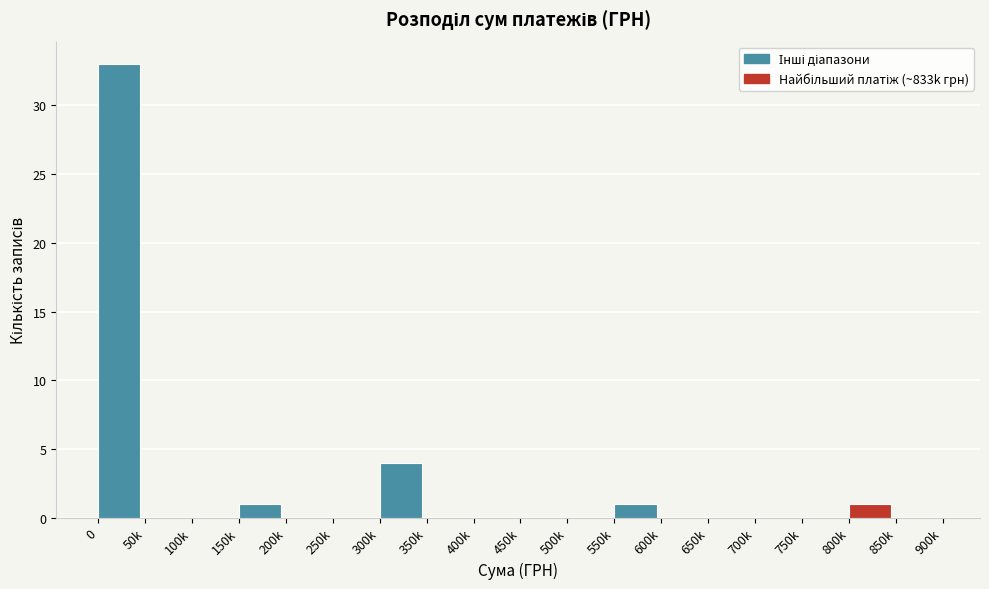

Reading left to right, list all the values displayed in this chart.

0=33	50k=0	100k=0	150k=1	200k=0	250k=0	300k=4	350k=0	400k=0	450k=0	500k=0	550k=1	600k=0	650k=0	700k=0	750k=0	800k=1	850k=0